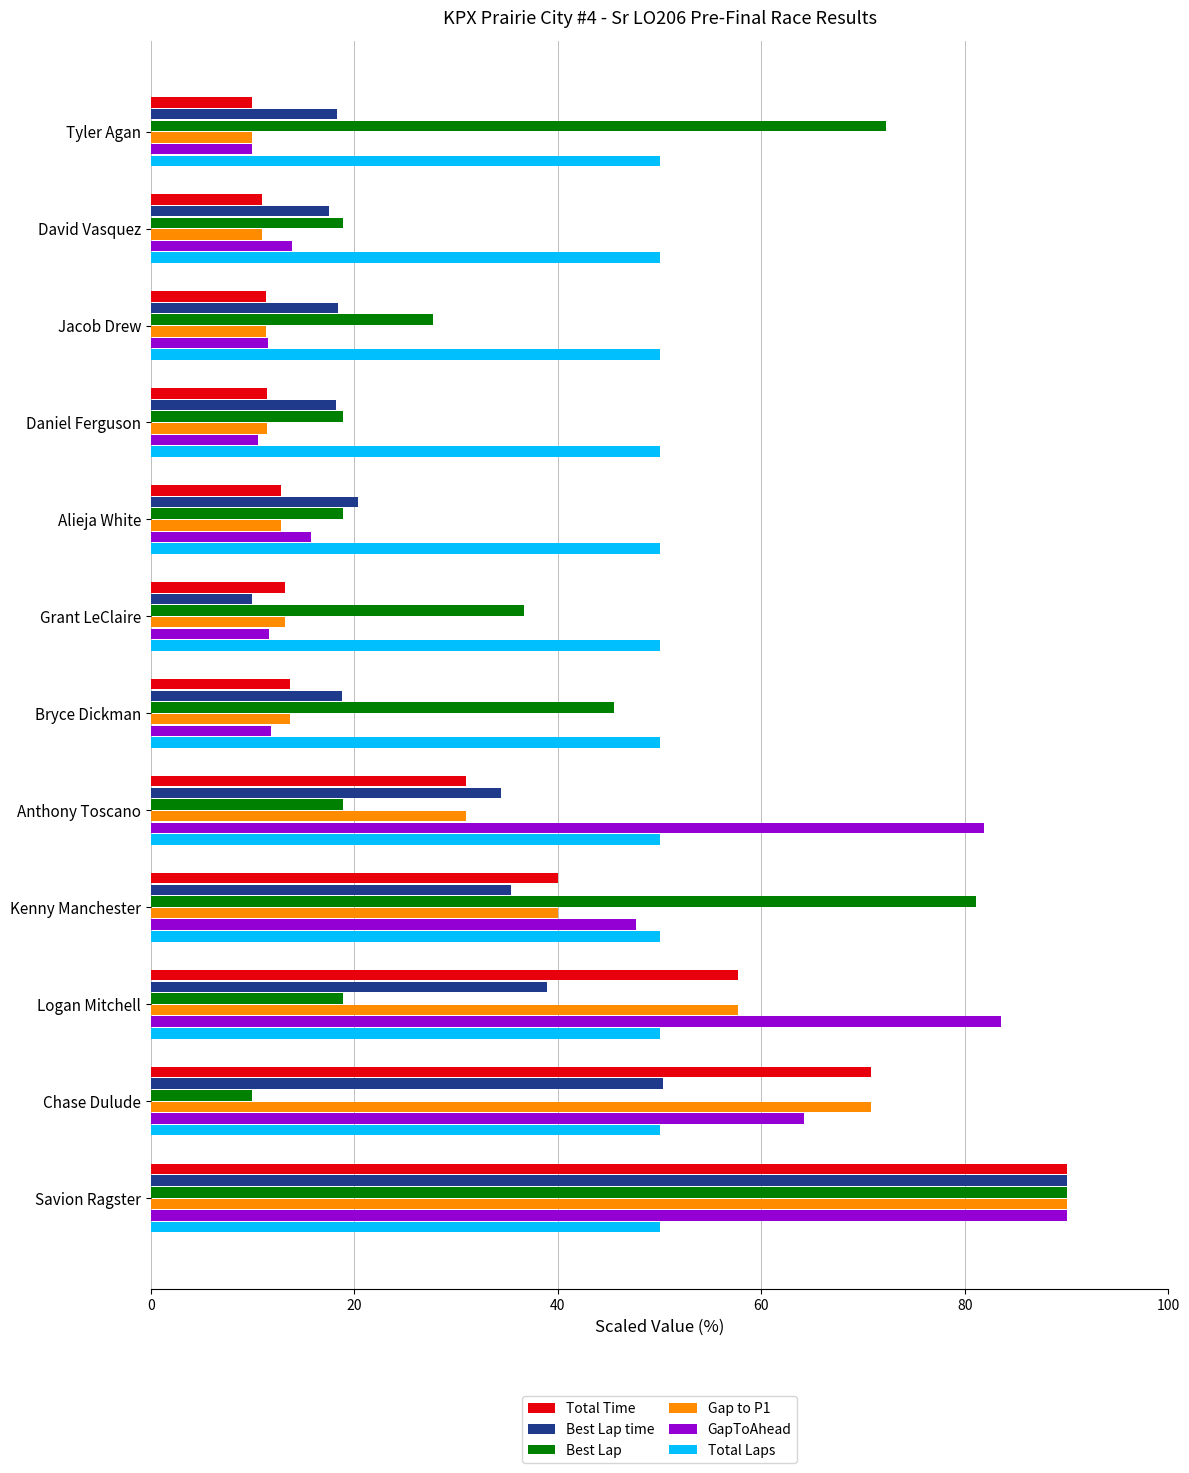

The GapToAhead series shows 11.6 at Grant LeClaire. True or false?

True